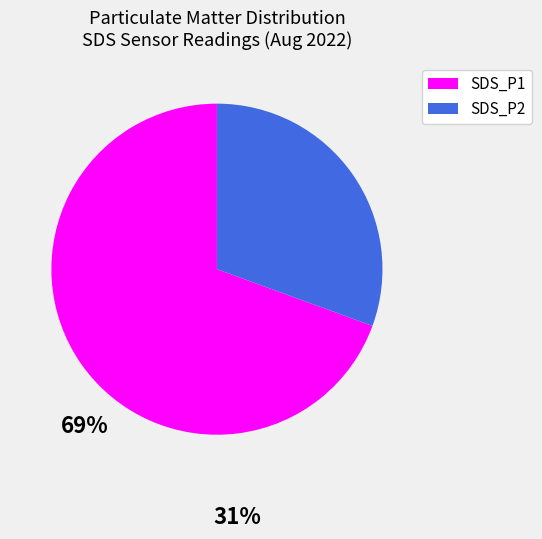

Approximately how many times larger is the value at SDS_P1 compared to SDS_P2?

2.3